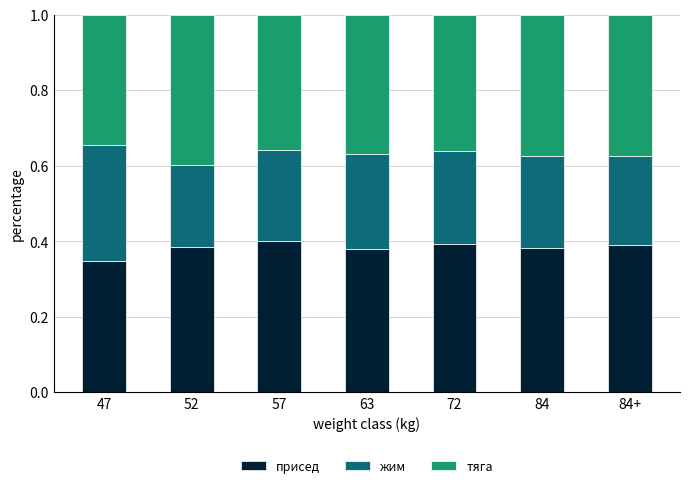

Does the chart contain any negative values?

No